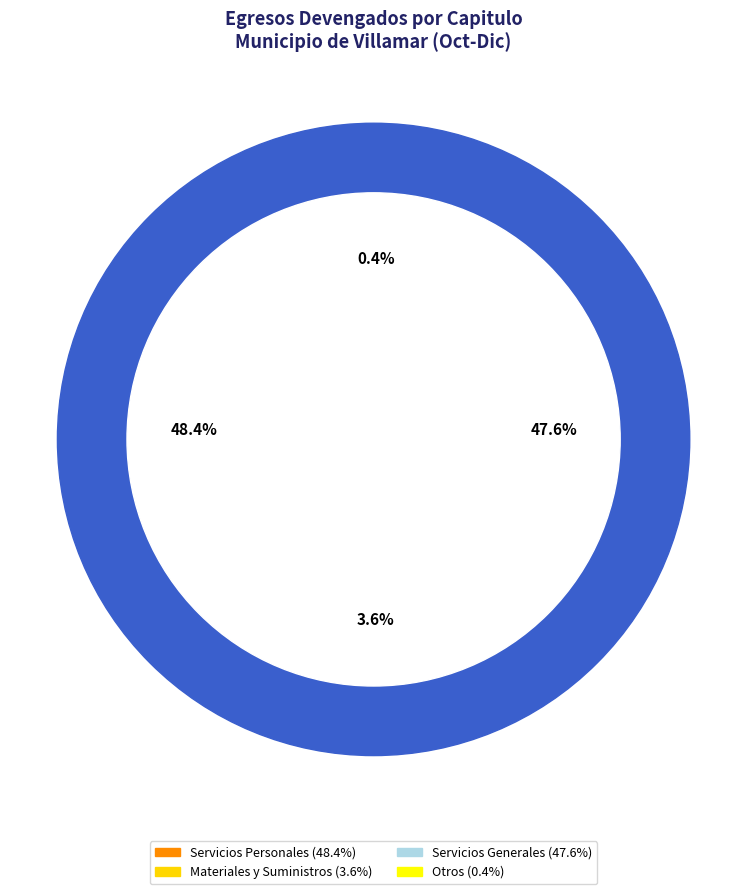

True or false: Otros accounts for 0% of the total.

True